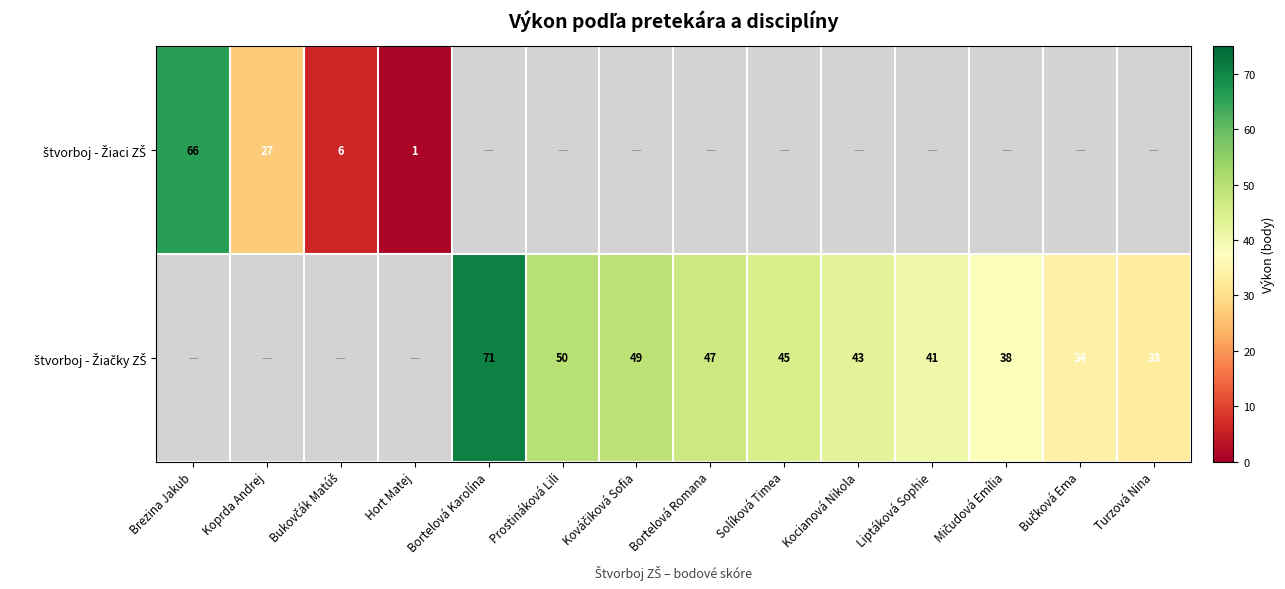

What is the difference between the maximum and minimum values in the štvorboj - Žiaci ZŠ series?

65.0